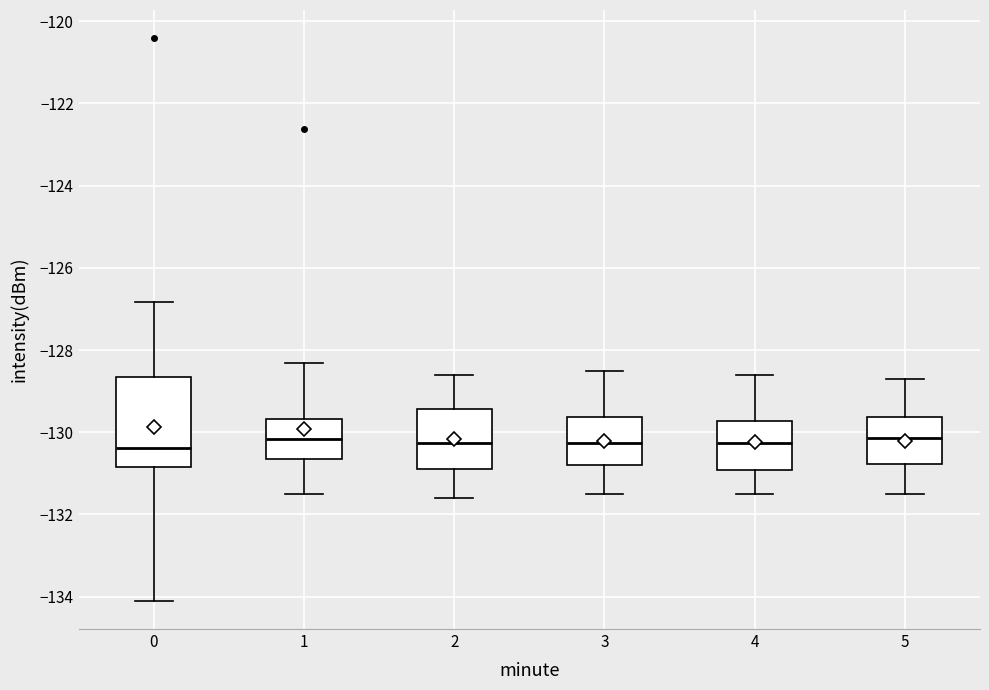

Reading left to right, transcribe this box plot: for each box, give where its median line is, the range the box spans, and where its two whiskers end, as read against the y-axis. The values are not printed on the chart, so give them approximately, as read against the axis.

0: median -130.4, box -130.8 to -128.6, whiskers -134.2 to -126.8
1: median -130.2, box -130.6 to -129.6, whiskers -131.6 to -128.4
2: median -130.2, box -130.8 to -129.4, whiskers -131.6 to -128.6
3: median -130.2, box -130.8 to -129.6, whiskers -131.4 to -128.4
4: median -130.2, box -131.0 to -129.8, whiskers -131.4 to -128.6
5: median -130.2, box -130.8 to -129.6, whiskers -131.4 to -128.6